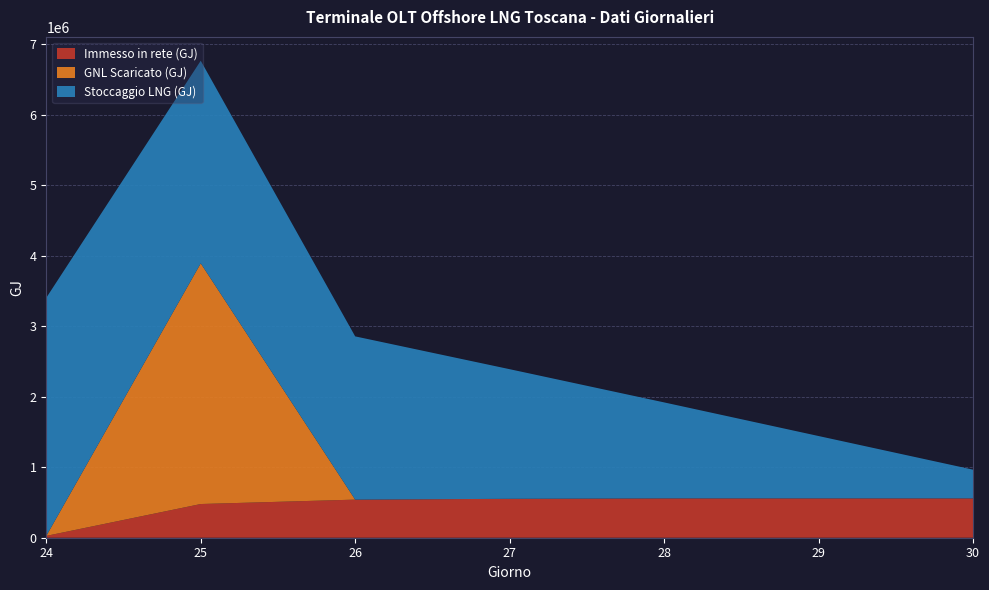

Reading left to right, what are all the values shown in this chart?

Immesso in rete (GJ): 24=26060.9	25=478075.2	26=540503.9	27=552064.4	28=558003.1	29=558007.9	30=558013.2
GNL Scaricato (GJ): 24=0.0	25=3414225.1	26=0.0	27=0.0	28=0.0	29=0.0	30=0.0
Stoccaggio LNG (GJ): 24=3377431.6	25=2873431.6	26=2315431.6	27=1838484.4	28=1361537.2	29=884590.0	30=407642.7